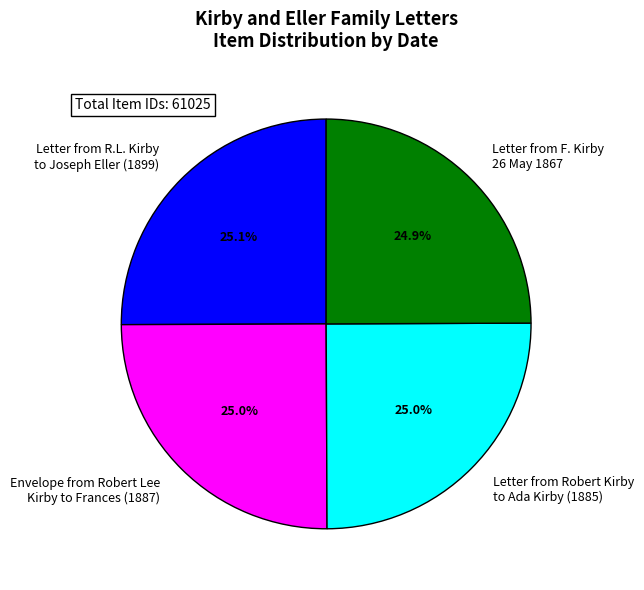

Does Letter from Robert Kirby to Ada Kirby (1885) account for over 50% of the chart?

No